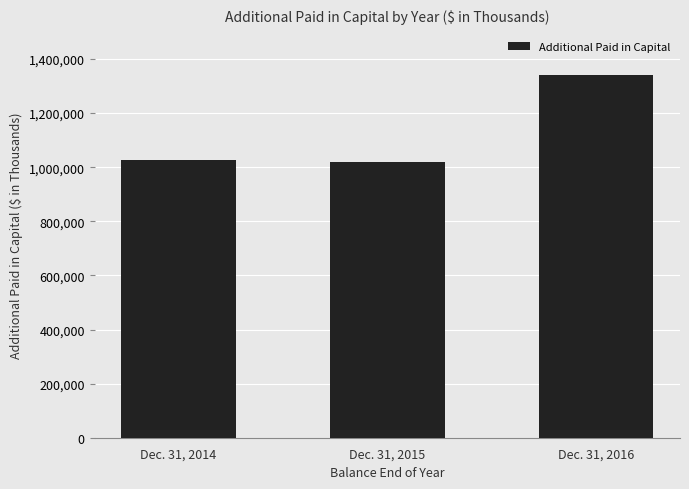

Reading right to left, extract all data points from this chart.

1342656	1019863	1026873